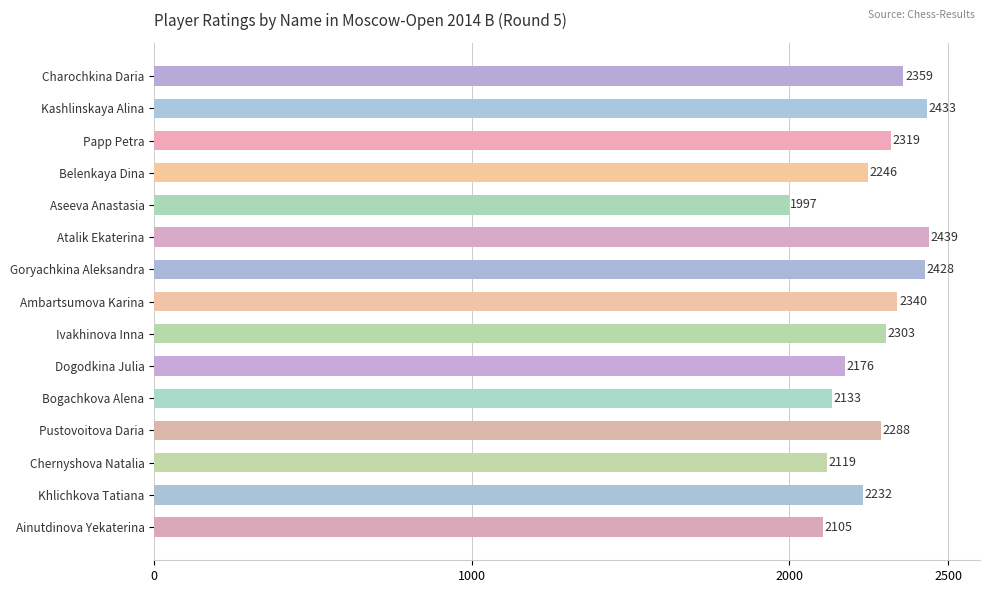

How many series are shown in this chart?

1